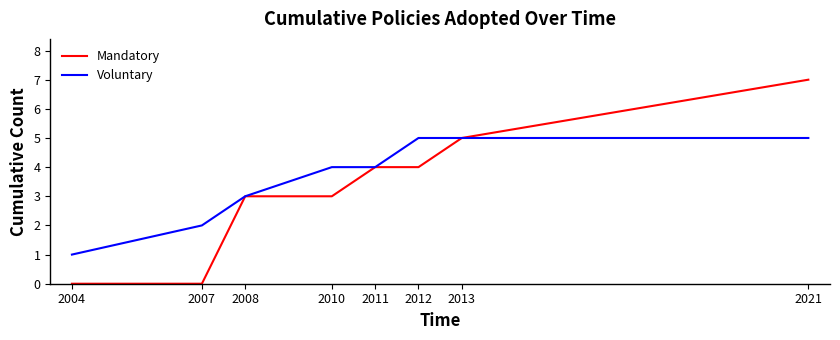

Rank the series by their average value, from highest to lowest.

Voluntary, Mandatory